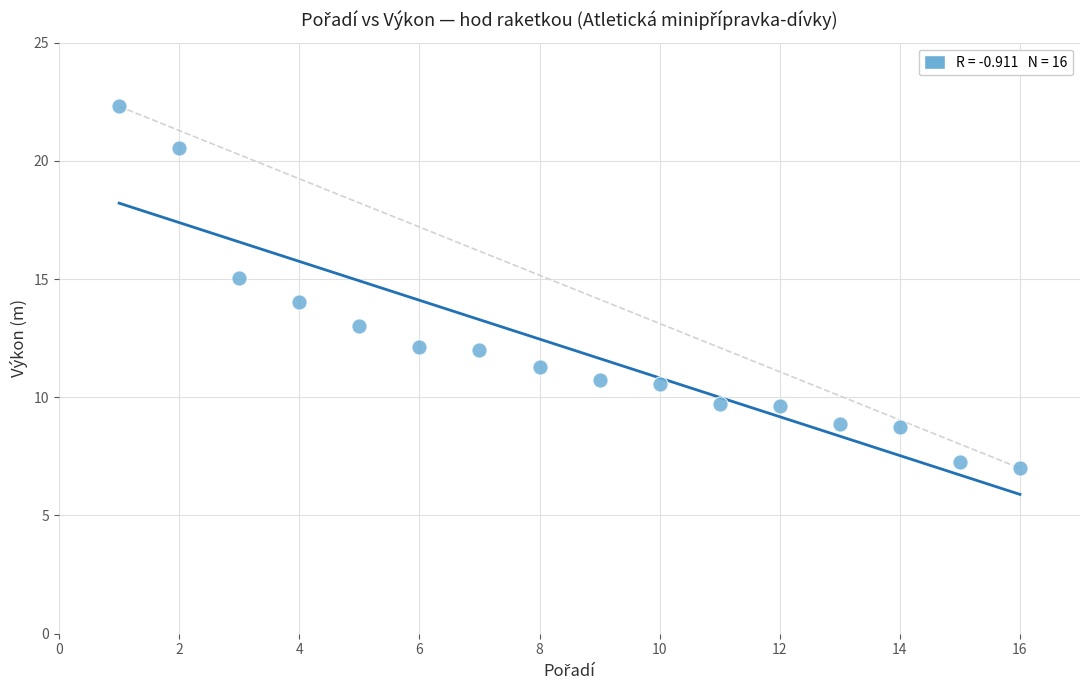

What is the range of X values (max minus min)?

15.0